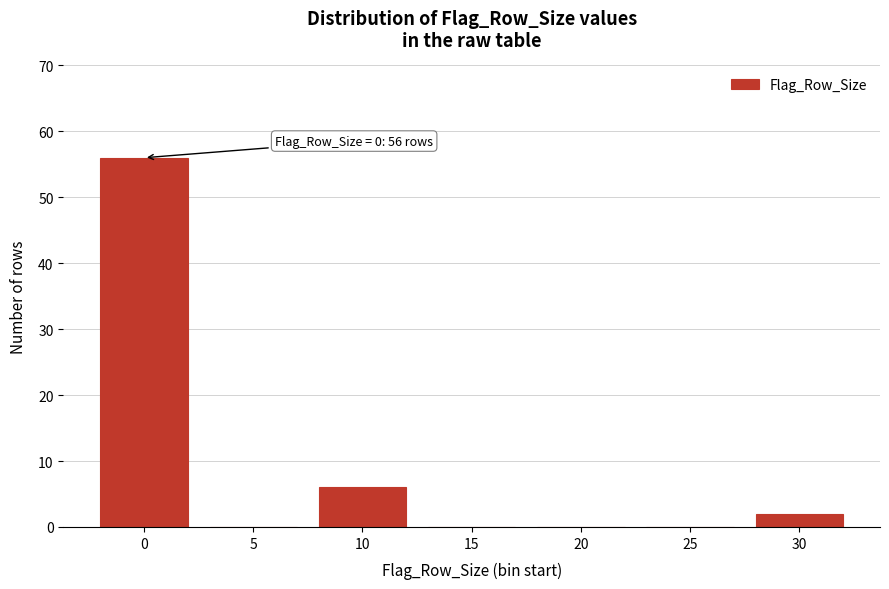

Reading right to left, transcribe all the data shown in this chart.

30=2	25=0	20=0	15=0	10=6	5=0	0=56